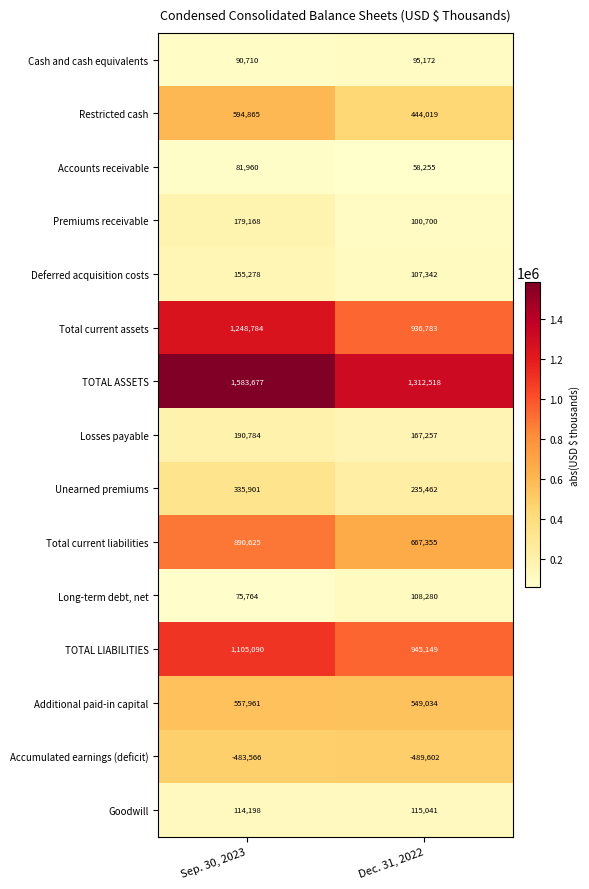

Which series has the largest total across all categories?

TOTAL ASSETS